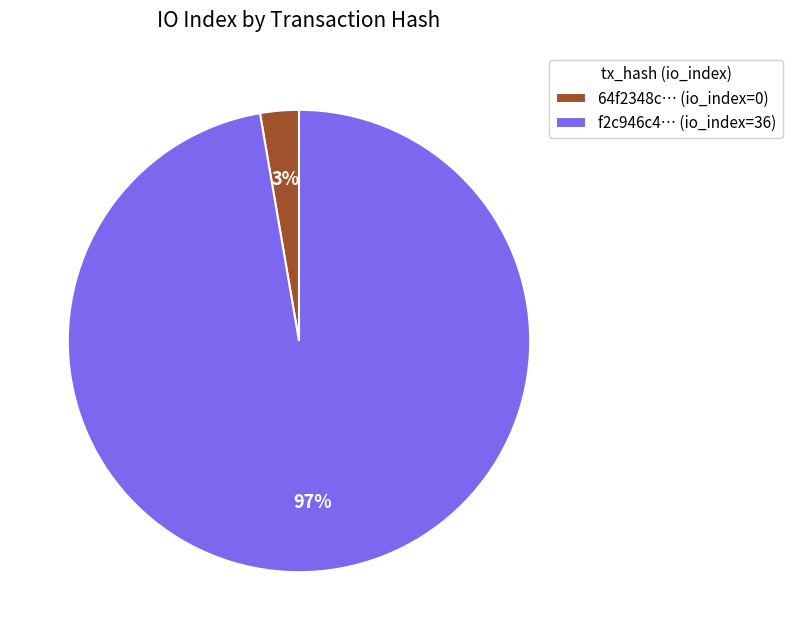

Is the sum of 64f2348c… (io_index=0) and f2c946c4… (io_index=36) greater than half?

Yes